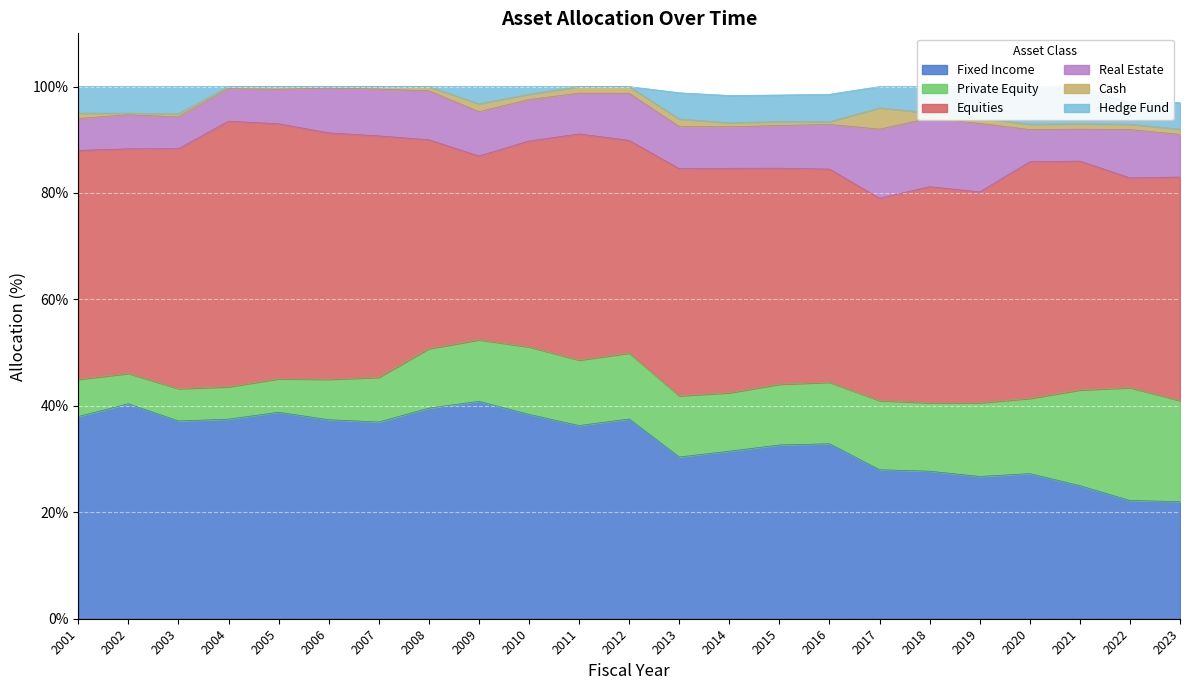

What is the difference between the Equities values at 2008 and 2012?

0.7